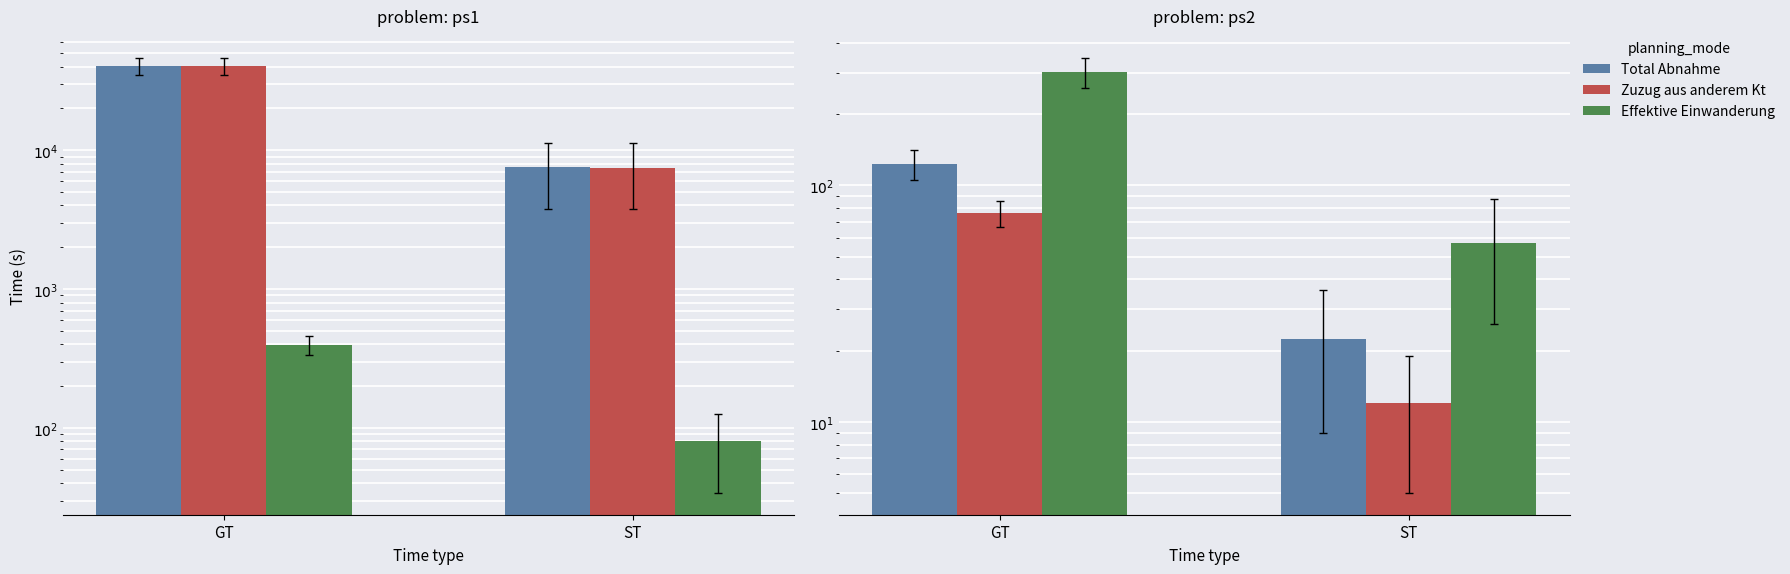

How many data points in Effektive Einwanderung are less than 303?

1